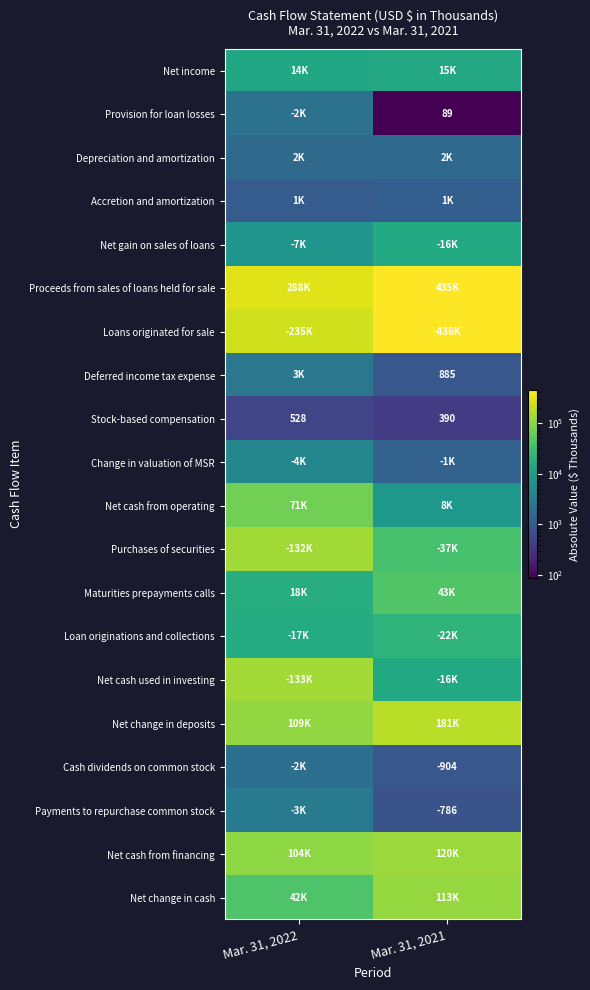

True or false: Stock-based compensation has a value of 528 at Mar. 31, 2022.

True